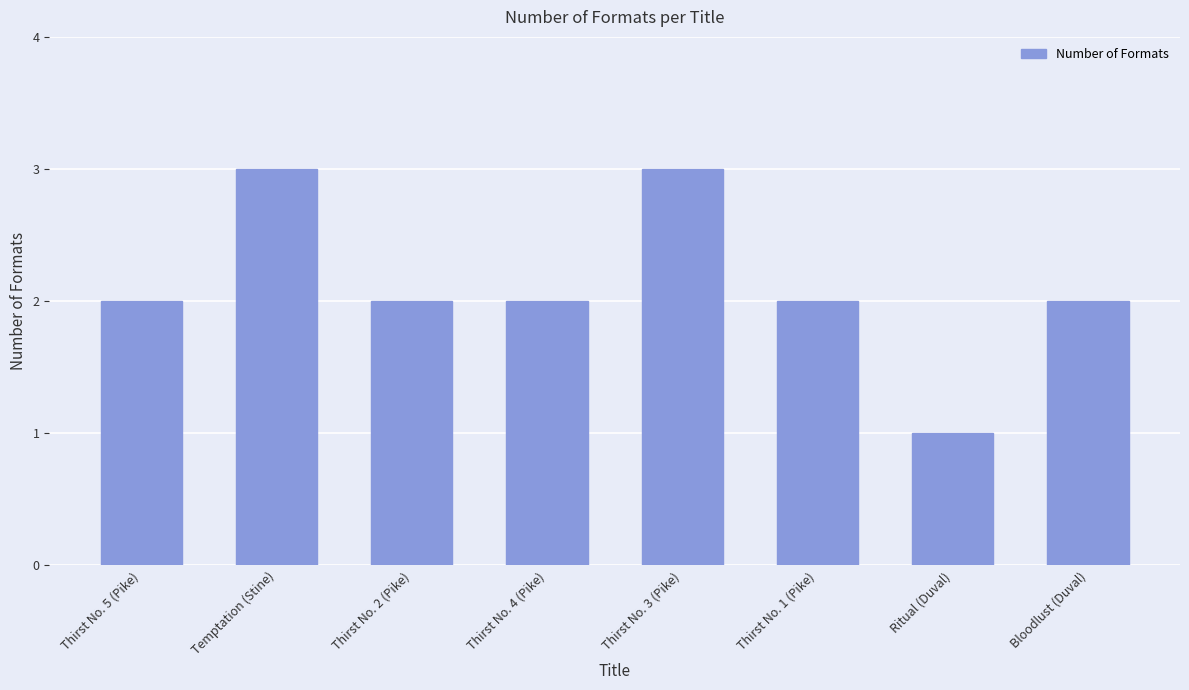

Is it true that the value at Thirst No. 1 (Pike) is 2?

True